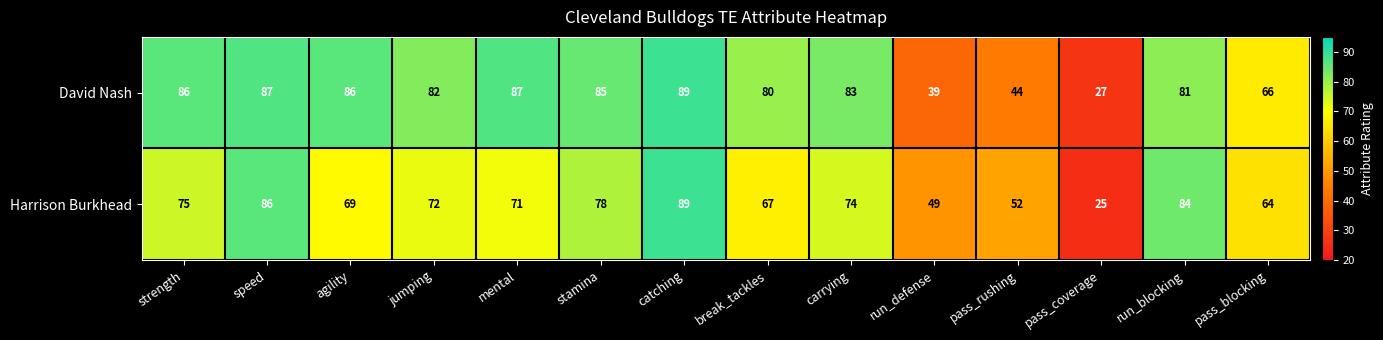

At jumping, list the series in order from largest to smallest.

David Nash, Harrison Burkhead